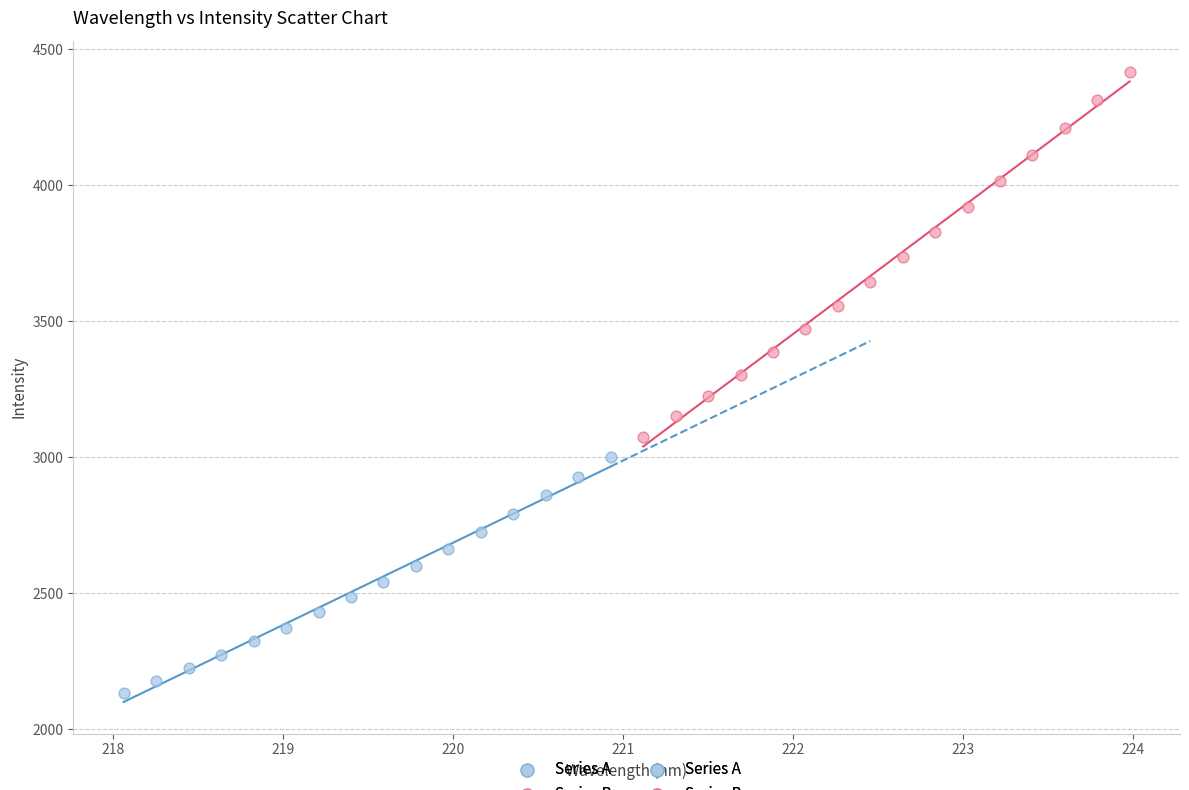

Which series reaches the minimum Y coordinate?

Series A